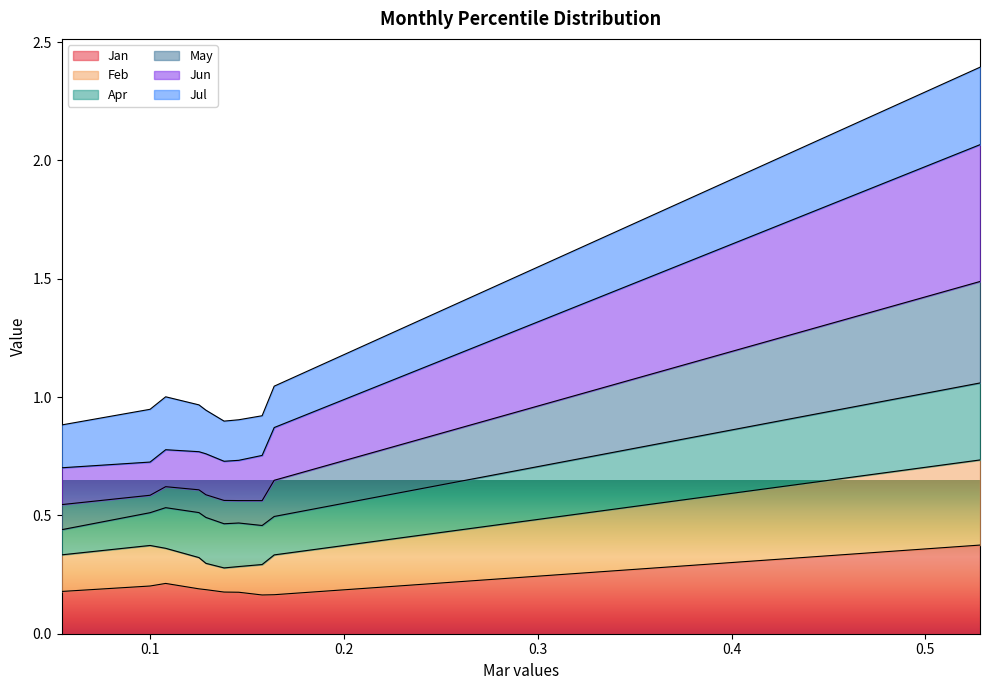

What is the sum of the Feb values at pct95 and pct55?

1.0